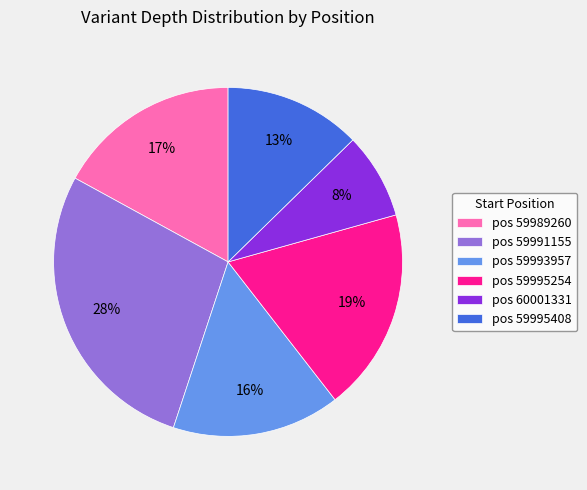

Does any single category account for the majority?

No